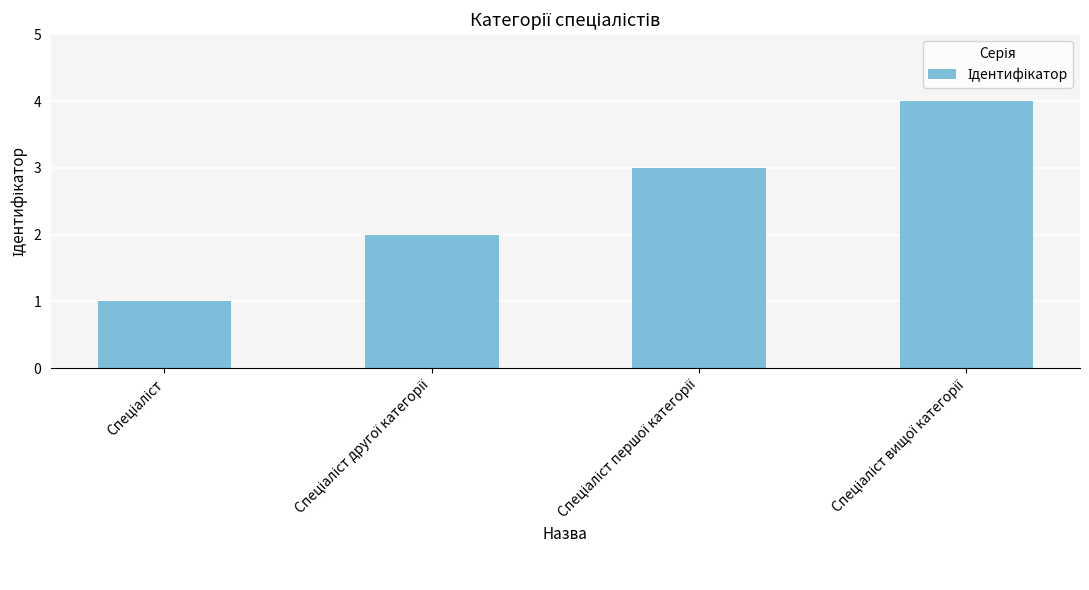

What is the value of the 4th bar from the left?

4